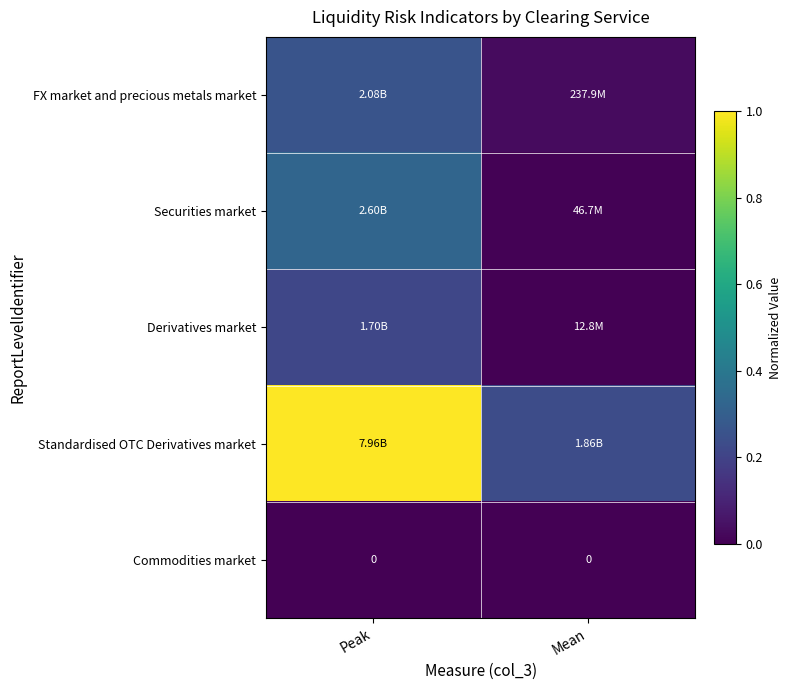

Between Peak and Mean, which series saw the biggest shift?

Standardised OTC Derivatives market